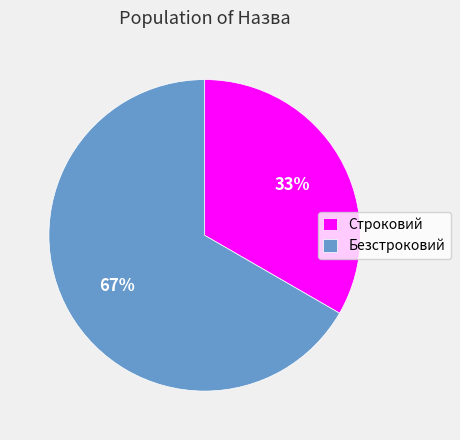

To the nearest percent, what portion does Безстроковий represent?

67%